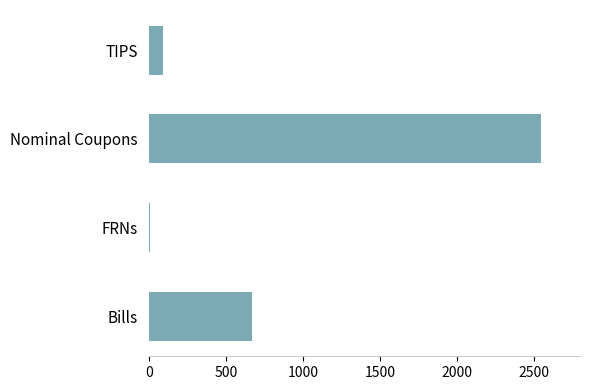

How many bars are there in total?

4